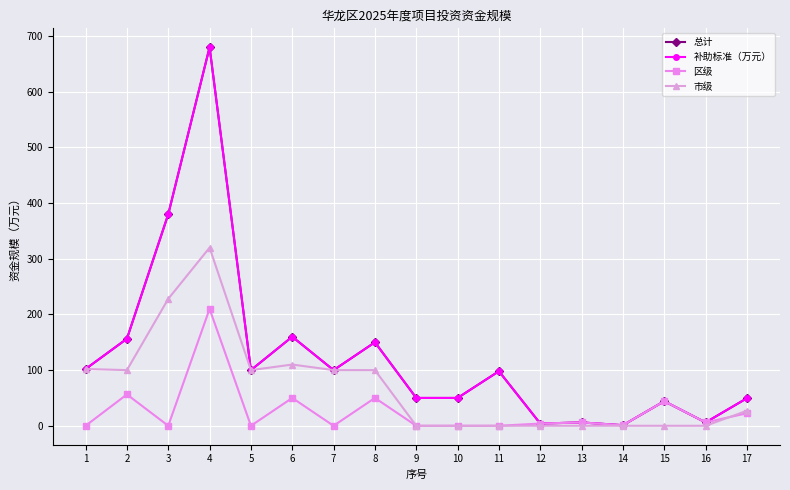

Is this an area chart (filled region under the line)?

No